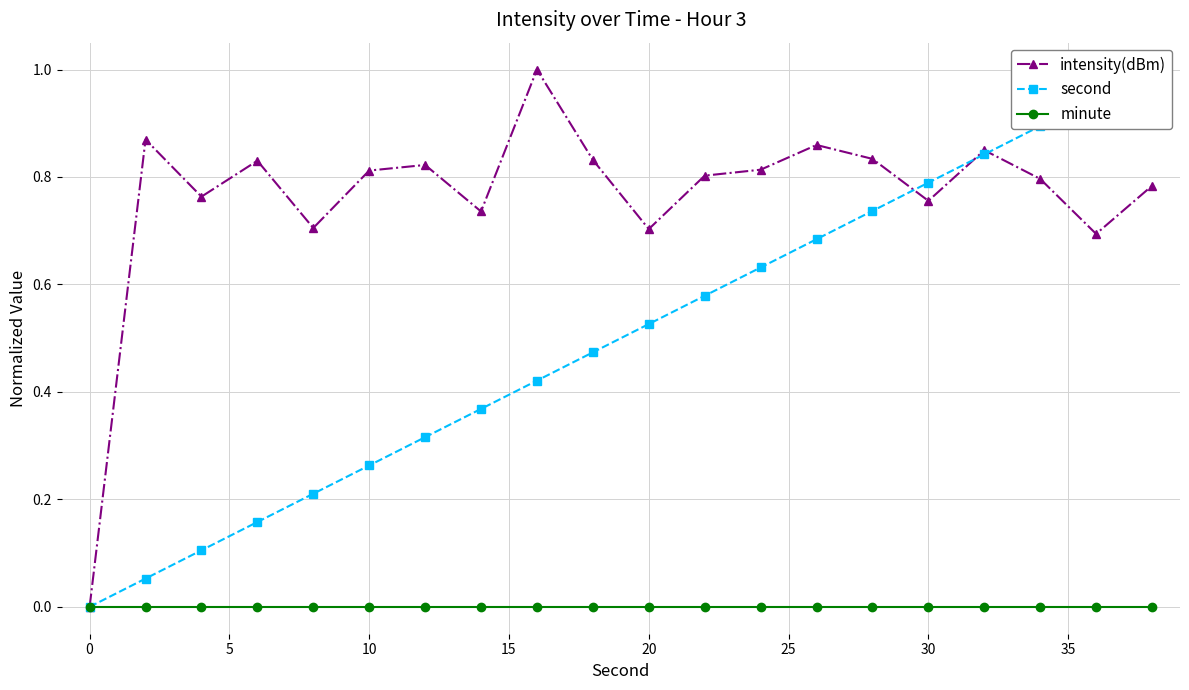

What is the highest value of the intensity(dBm) series?

1.0